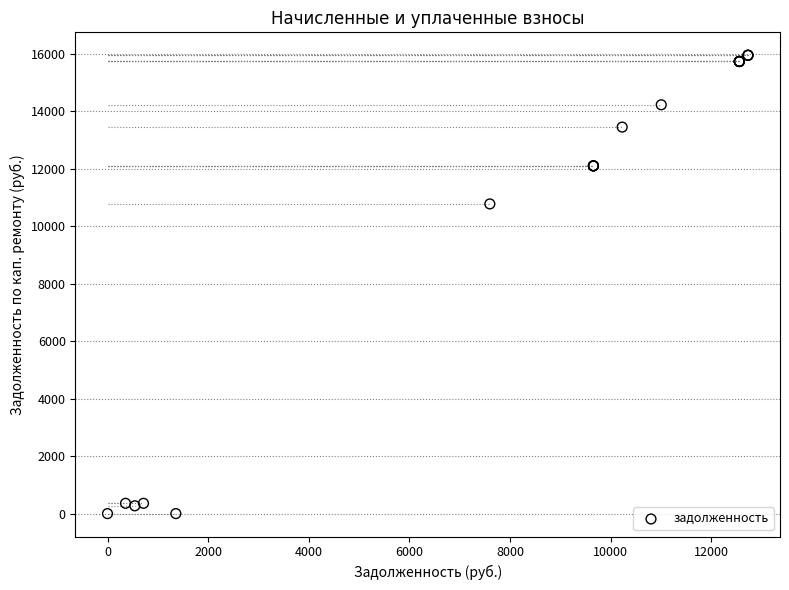

What Y value in the scatter plot is closest to 7975?

10777.2